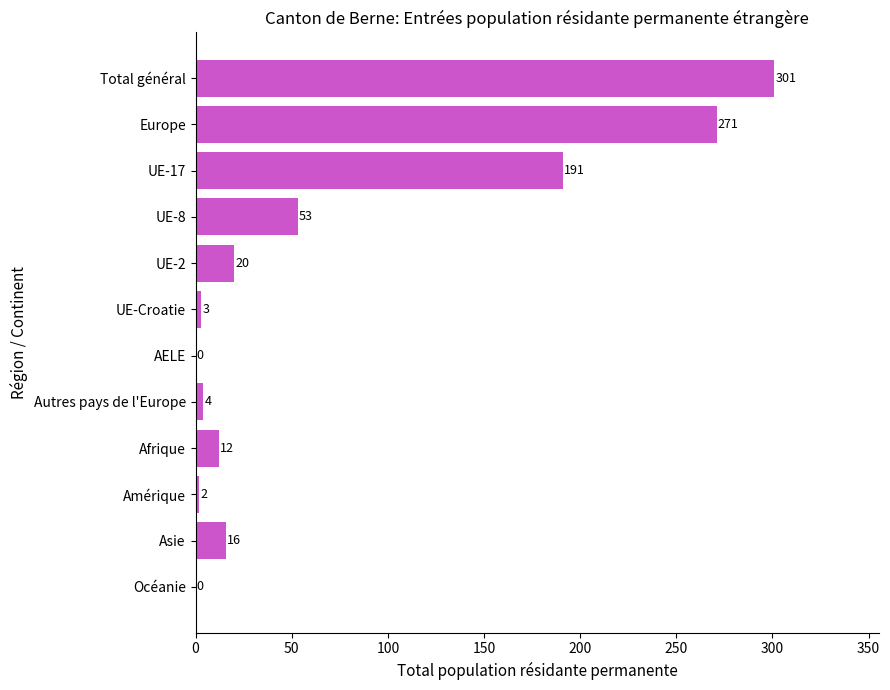

What is the sum of the values at Afrique and Autres pays de l'Europe?

16